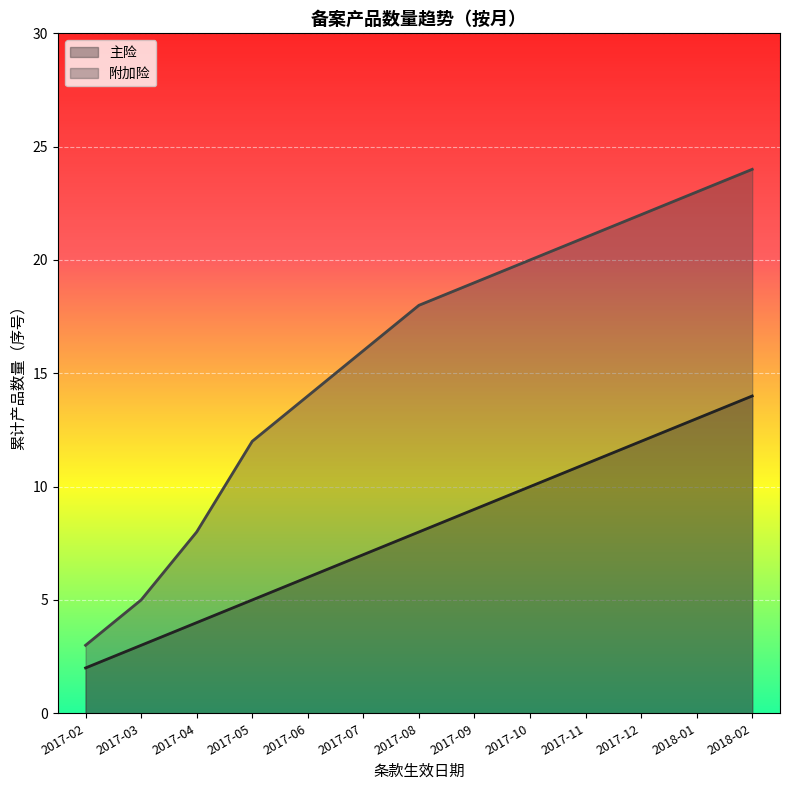

True or false: 主险 and 附加险 cross at least once.

False